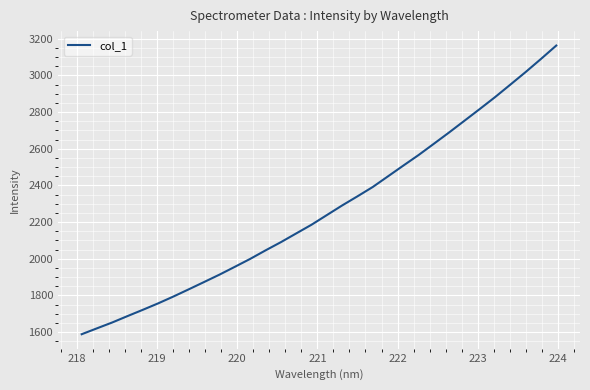

Reading right to left, extract all data points from this chart.

3162.8	3089.7	3018.5	2949.8	2881.6	2816.7	2752.8	2689.1	2627.2	2565.6	2507.9	2449.4	2391.0	2340.0	2290.3	2237.8	2185.1	2137.7	2090.1	2045.3	1999.0	1955.9	1913.3	1873.2	1833.4	1794.1	1756.7	1721.5	1687.2	1652.3	1620.2	1587.9